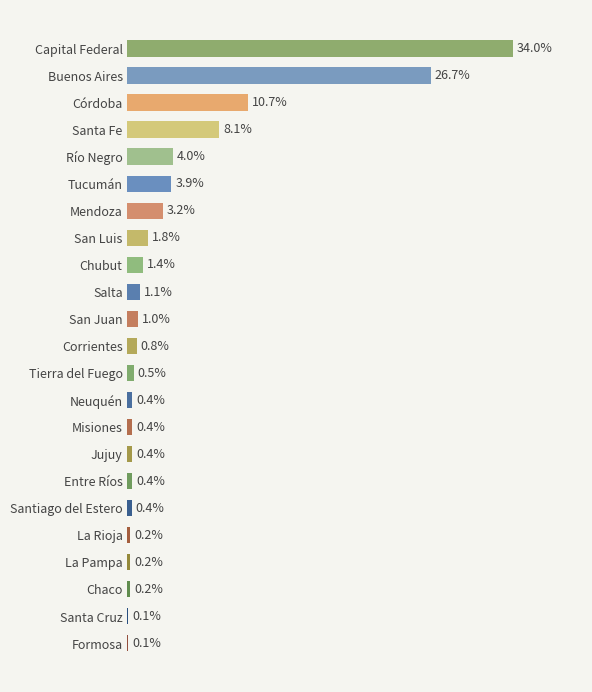

Are the bars horizontal?

Yes